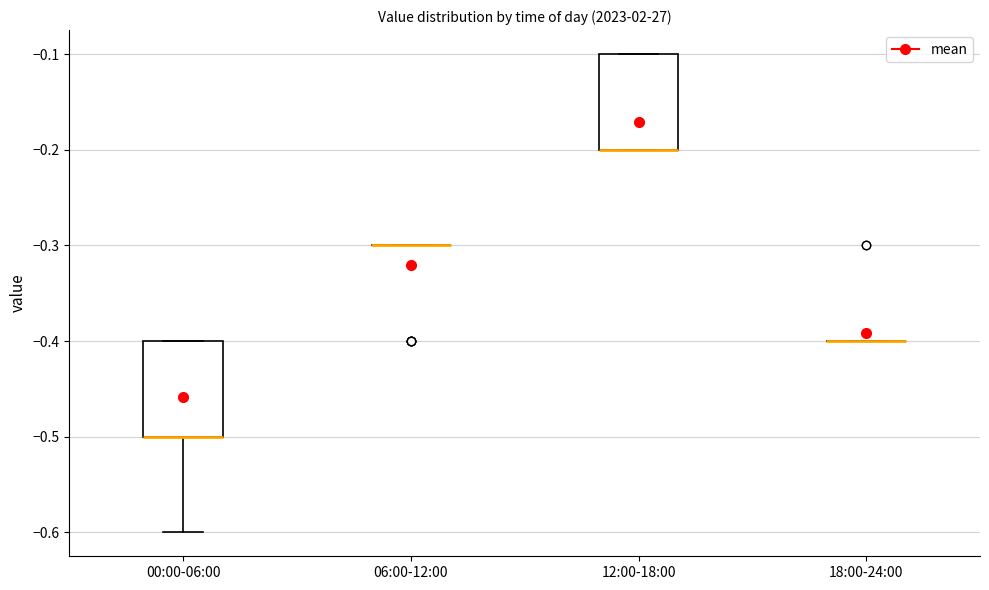

Reading left to right, transcribe this box plot: for each box, give where its median line is, the range the box spans, and where its two whiskers end, as read against the y-axis. The values are not printed on the chart, so give them approximately, as read against the axis.

00:00-06:00: median -0.5 (drawn on the box's lower edge), box -0.5 to -0.4, whiskers -0.6 to -0.4
06:00-12:00: box collapsed to a line at -0.3, whiskers -0.3 to -0.3
12:00-18:00: median -0.2 (drawn on the box's lower edge), box -0.2 to -0.1, whiskers -0.2 to -0.1
18:00-24:00: box collapsed to a line at -0.4, whiskers -0.4 to -0.4